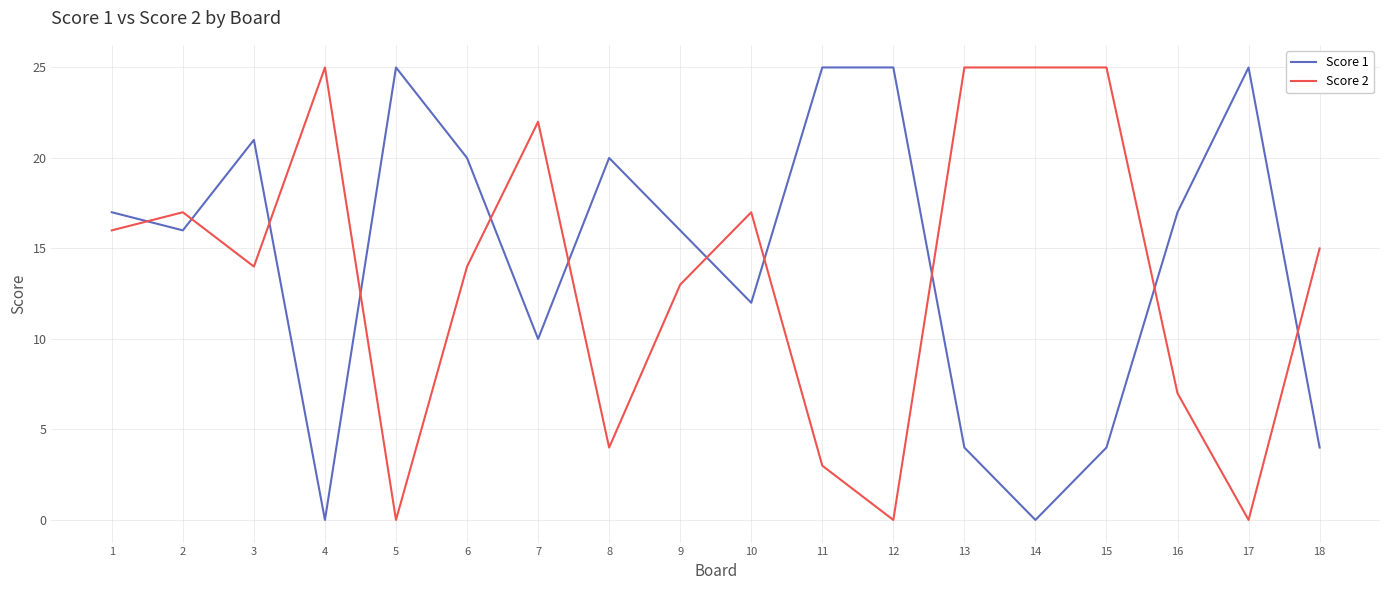

Reading left to right, what are all the values shown in this chart?

Score 1: 1=17	2=16	3=21	4=0	5=25	6=20	7=10	8=20	9=16	10=12	11=25	12=25	13=4	14=0	15=4	16=17	17=25	18=4
Score 2: 1=16	2=17	3=14	4=25	5=0	6=14	7=22	8=4	9=13	10=17	11=3	12=0	13=25	14=25	15=25	16=7	17=0	18=15